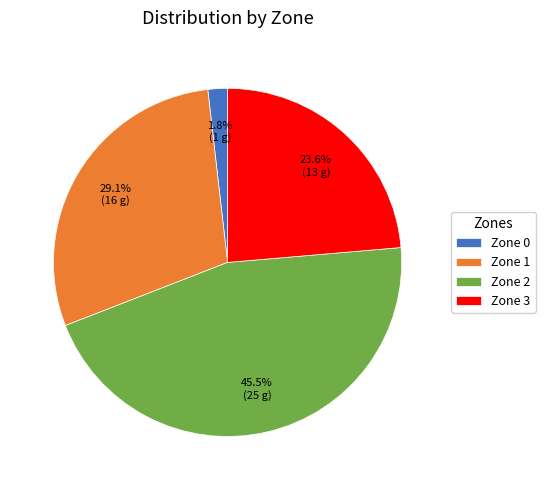

Is it true that Zone 3 is 24% of the pie?

True